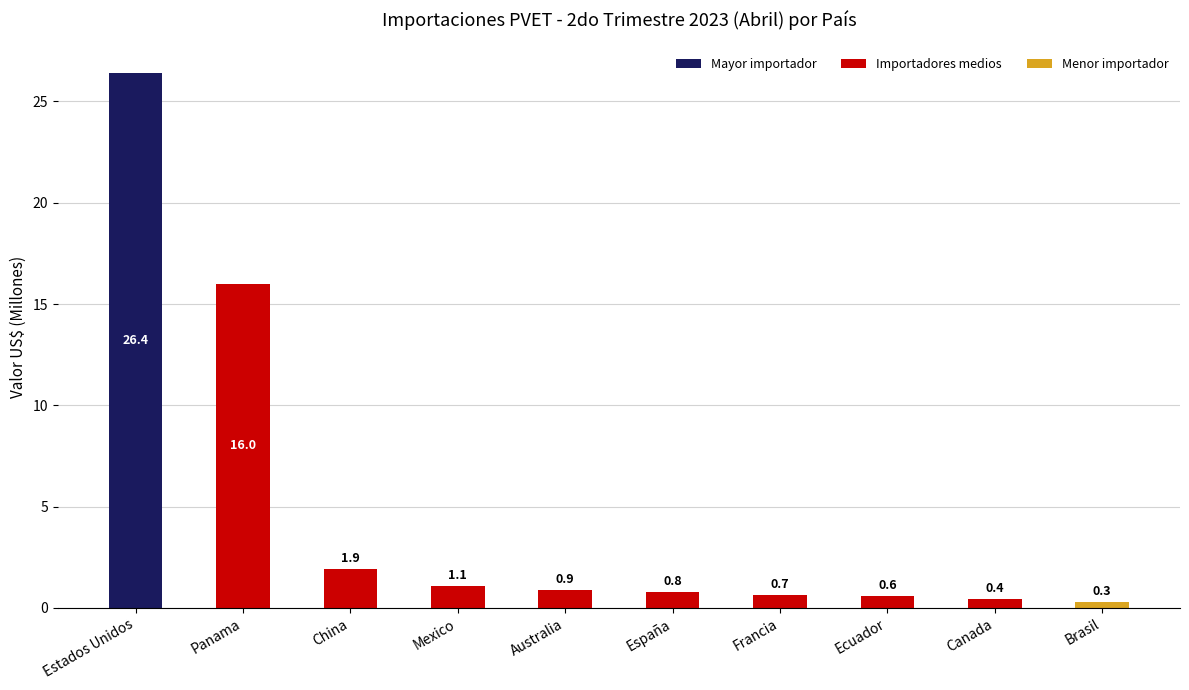

The chart shows a value of 0.6 at Ecuador. True or false?

True